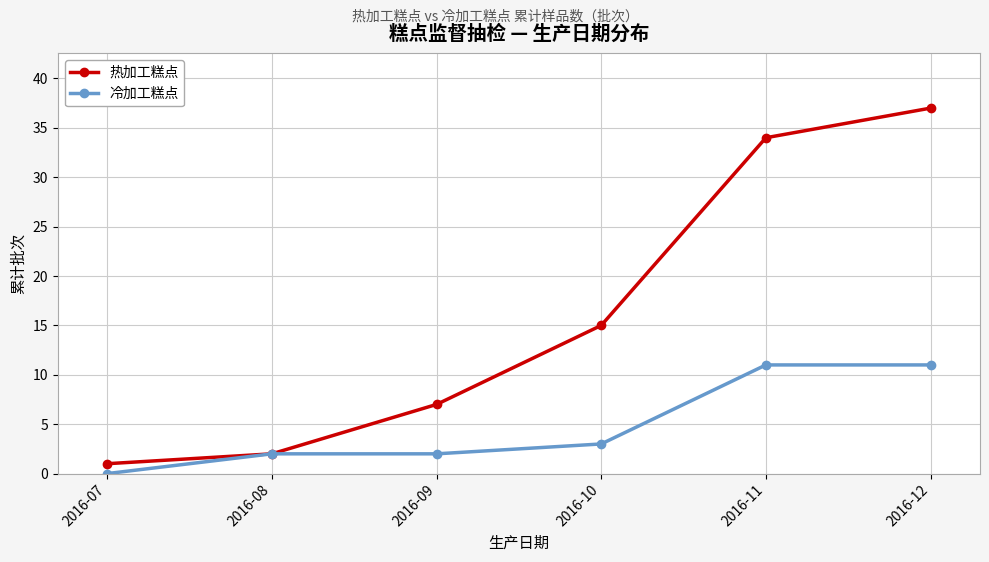

Reading right to left, extract all data points from this chart.

热加工糕点: 37	34	15	7	2	1
冷加工糕点: 11	11	3	2	2	0